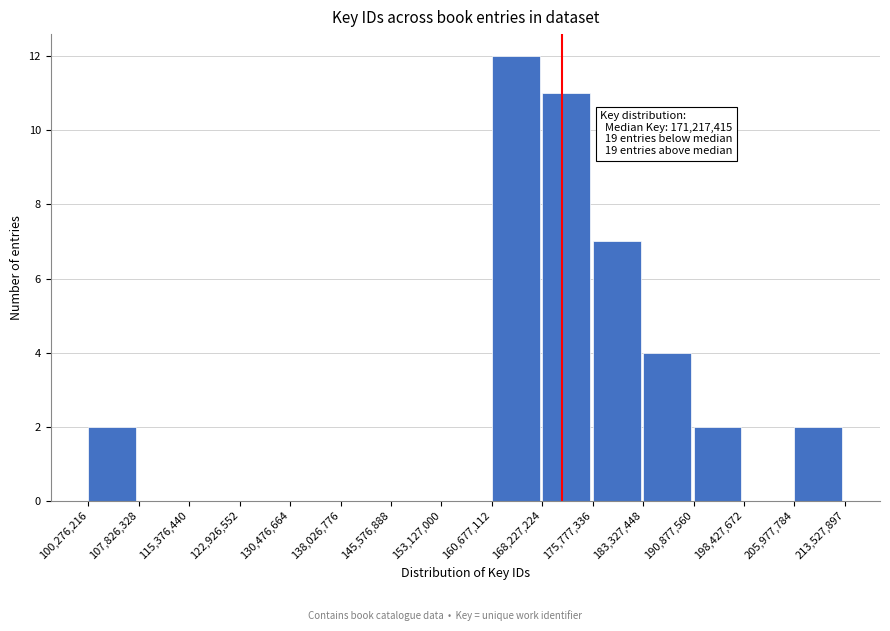

Over which range of the x-axis is the bar tallest?

160,677,112 to 168,227,224